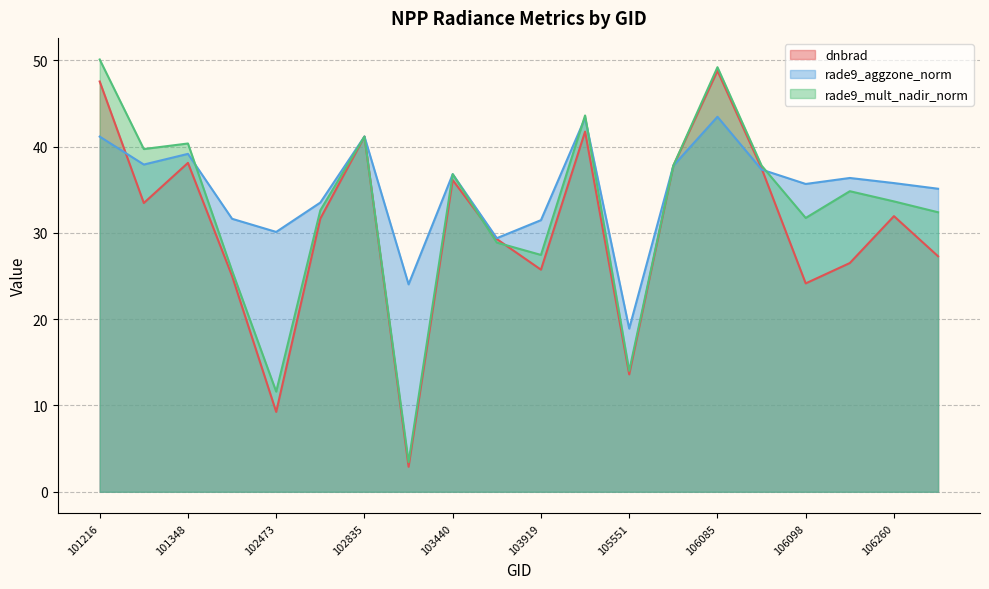

At which label does dnbrad reach its peak?

106085